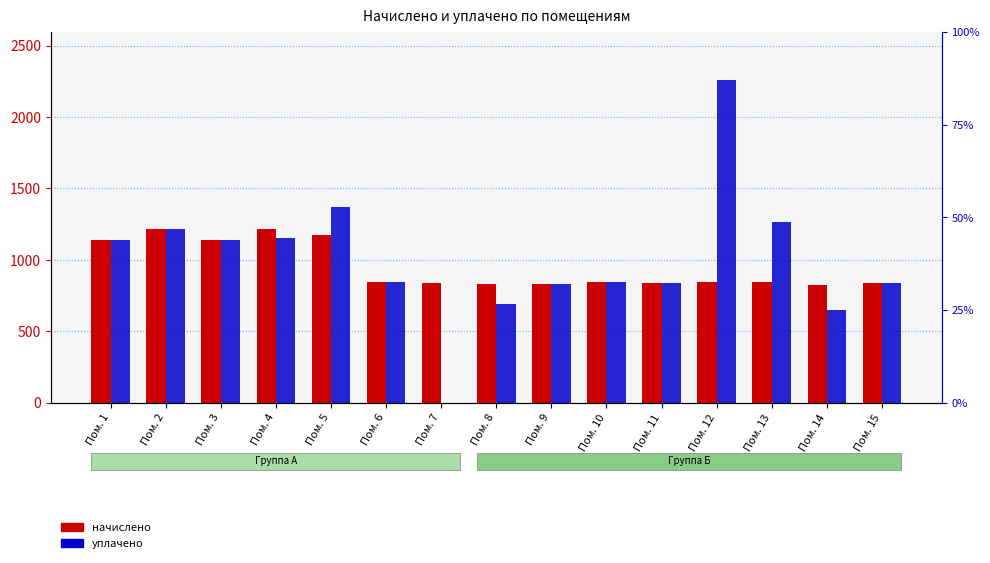

What are all the series names shown in the legend?

начислено, уплачено